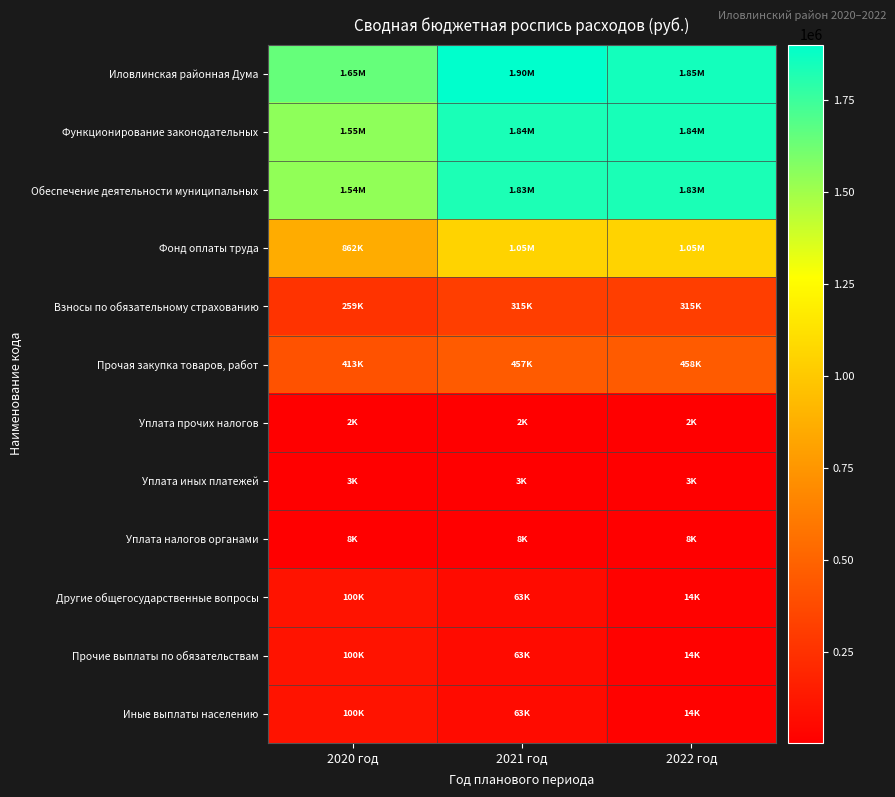

At which category does the chart reach its minimum across all series?

2020 год